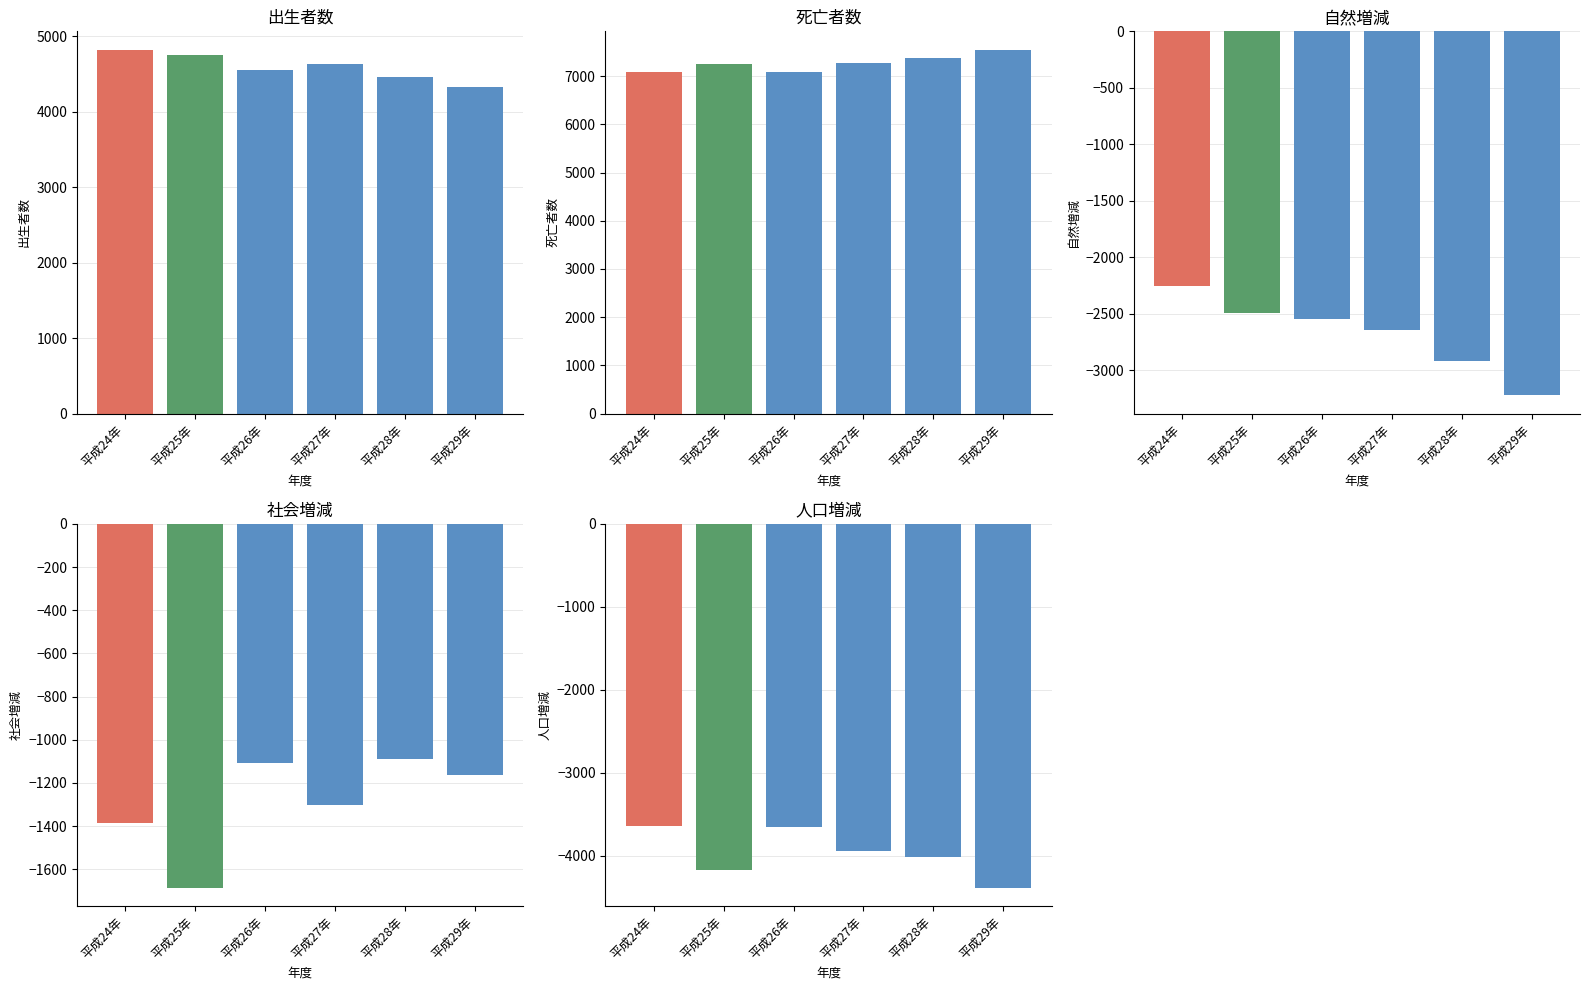

How many categories are shown in the chart?

6